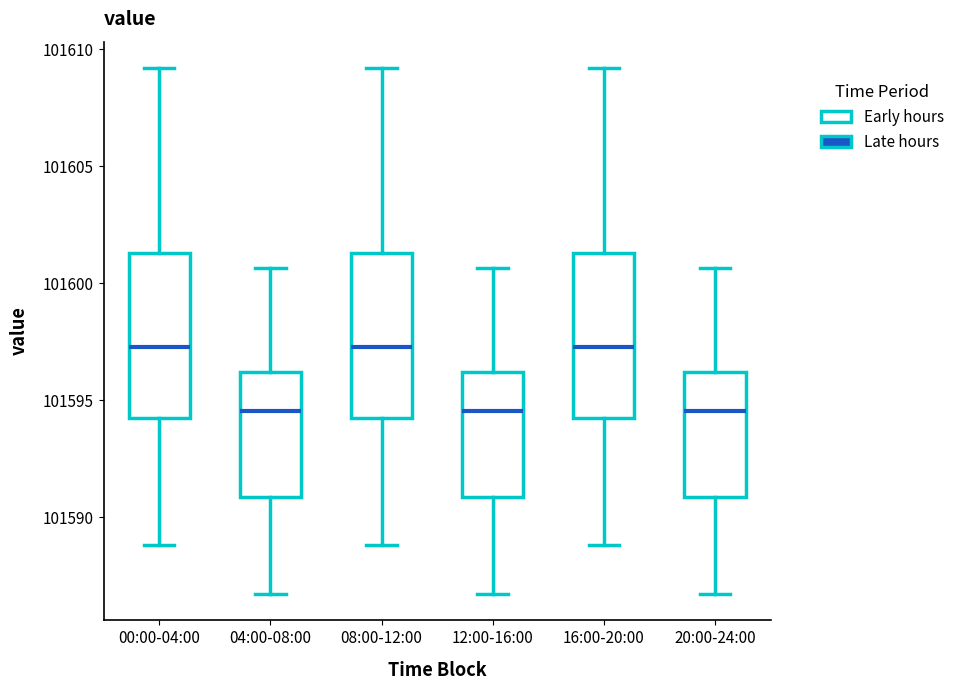

Reading left to right, transcribe this box plot: for each box, give where its median line is, the range the box spans, and where its two whiskers end, as read against the y-axis. The values are not printed on the chart, so give them approximately, as read against the axis.

00:00-04:00: median 101597.5, box 101594.0 to 101601.5, whiskers 101589.0 to 101609.0
04:00-08:00: median 101594.5, box 101591.0 to 101596.0, whiskers 101586.5 to 101600.5
08:00-12:00: median 101597.5, box 101594.0 to 101601.5, whiskers 101589.0 to 101609.0
12:00-16:00: median 101594.5, box 101591.0 to 101596.0, whiskers 101586.5 to 101600.5
16:00-20:00: median 101597.5, box 101594.0 to 101601.5, whiskers 101589.0 to 101609.0
20:00-24:00: median 101594.5, box 101591.0 to 101596.0, whiskers 101586.5 to 101600.5